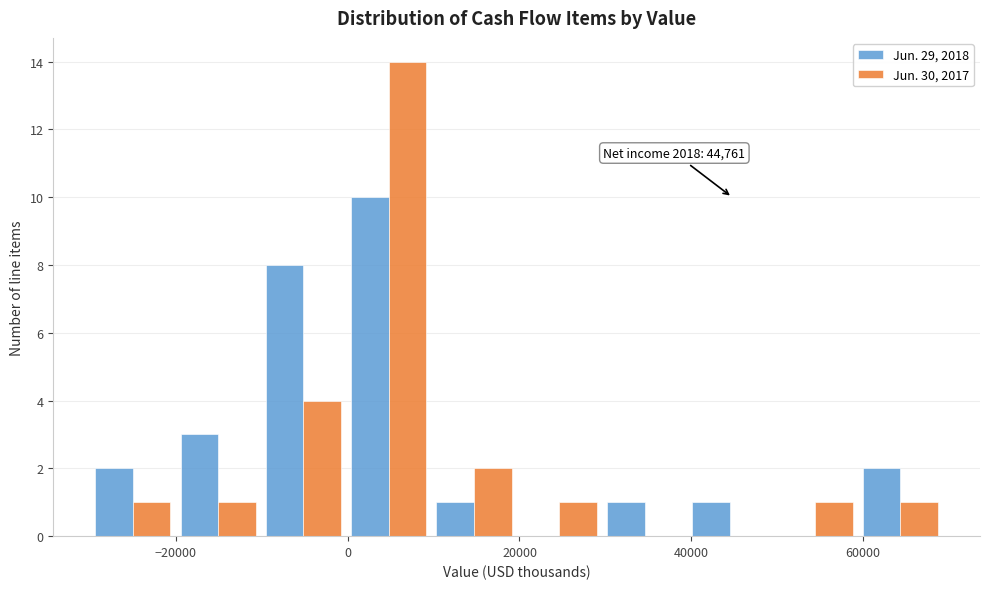

In the Jun. 29, 2018 series, which range on the x-axis has the tallest bar?

0 to 10000